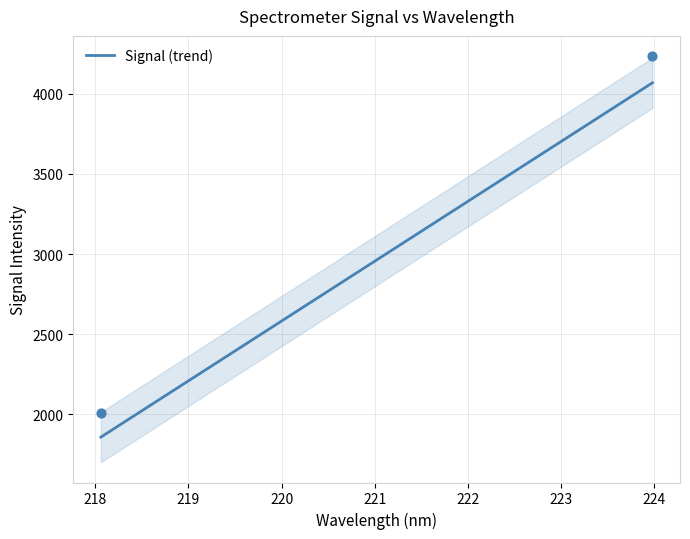

What is the minimum value for Signal (trend)?

1858.3